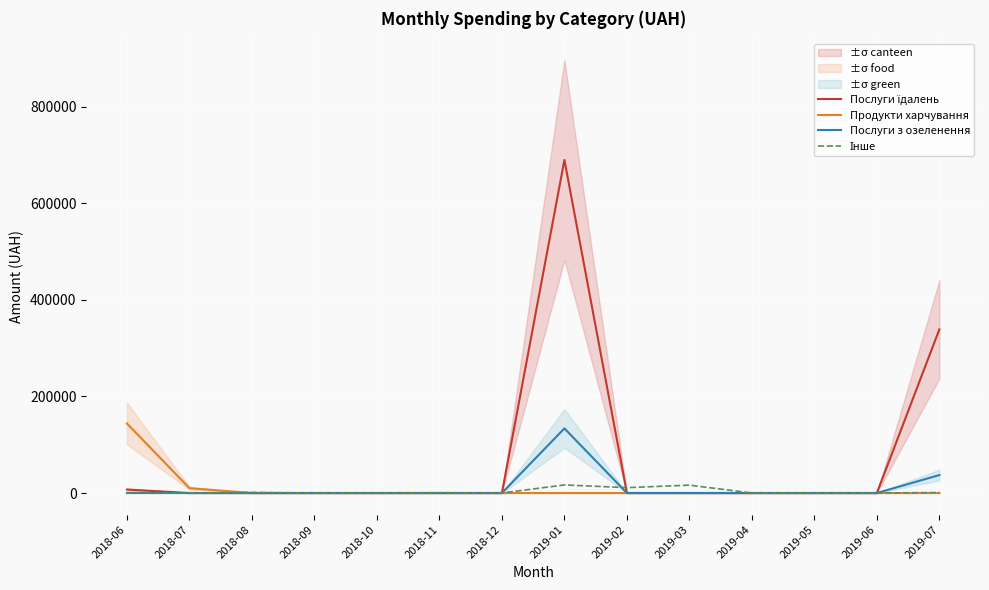

What is the difference between the highest and lowest values at 2019-03?

16320.0